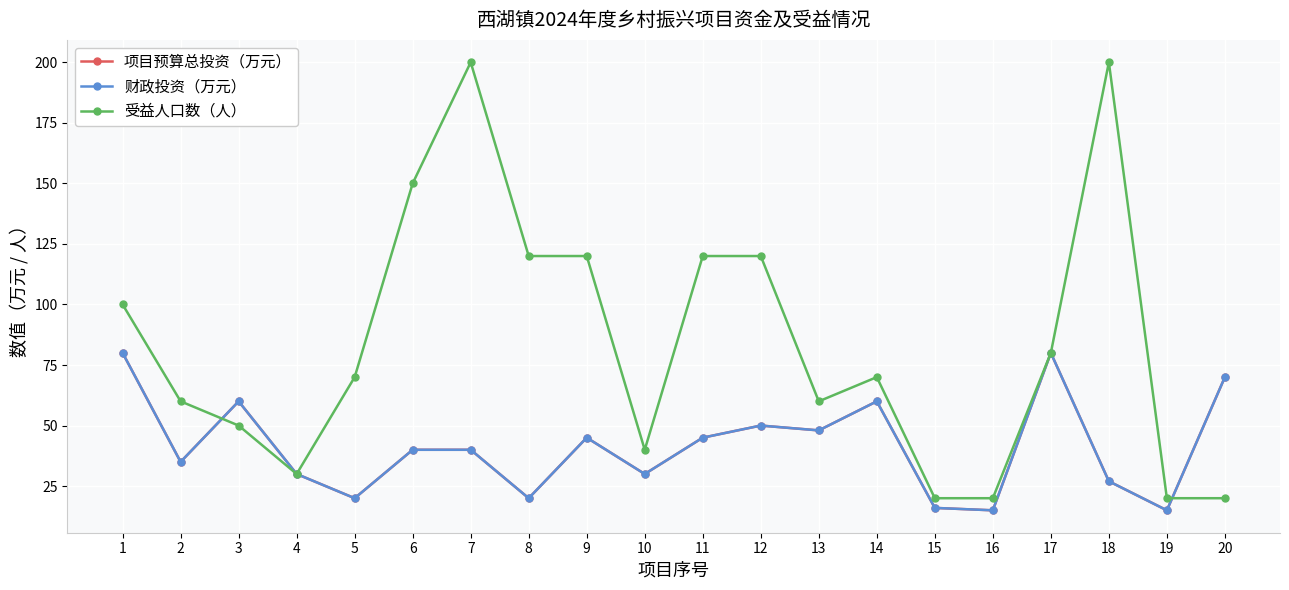

Which series has the largest total across all categories?

受益人口数（人）